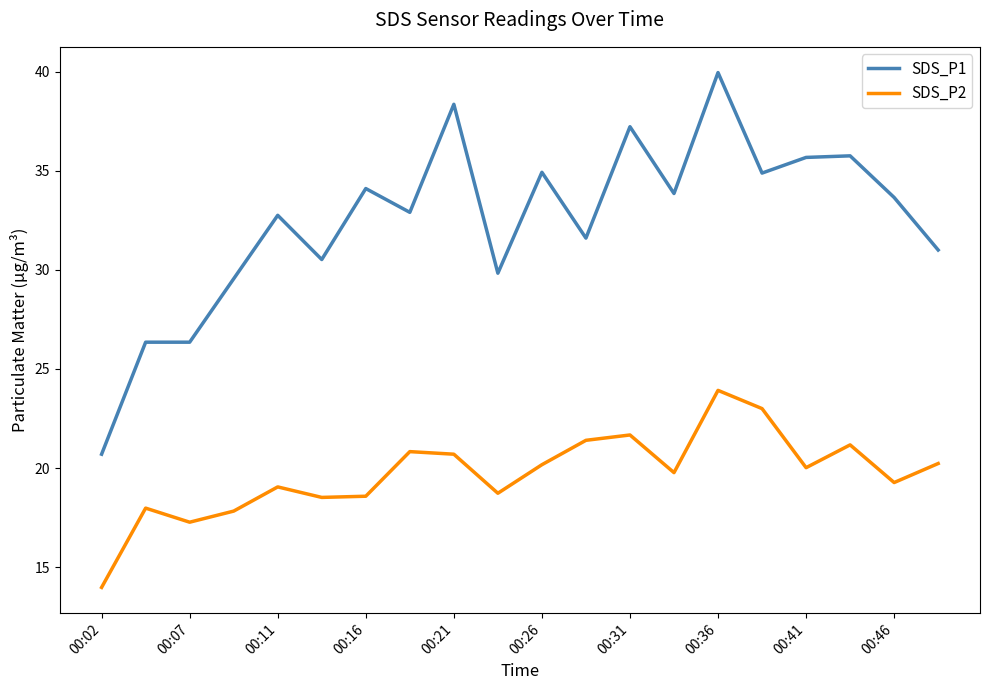

What is the minimum value for SDS_P2?

14.0